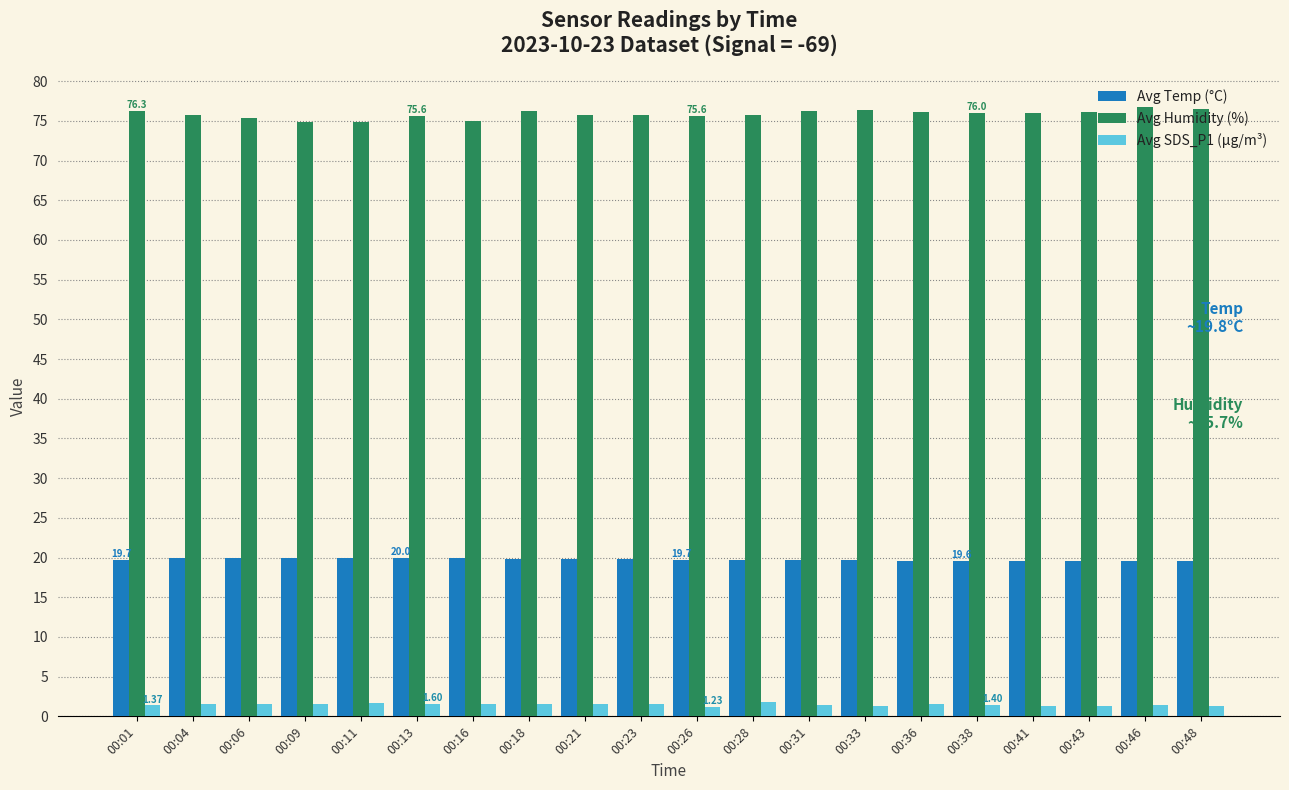

True or false: Avg Temp (°C) has a value of 19.7 at 00:28.

True